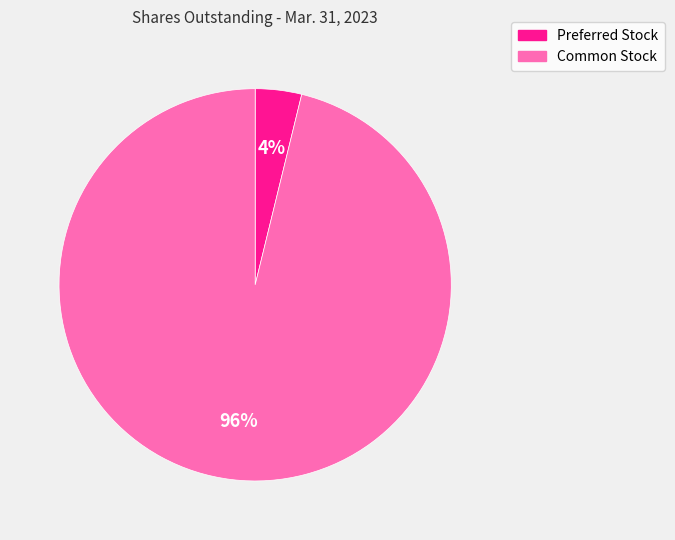

To the nearest percent, what is the difference between the largest and smallest slice percentages?

92%